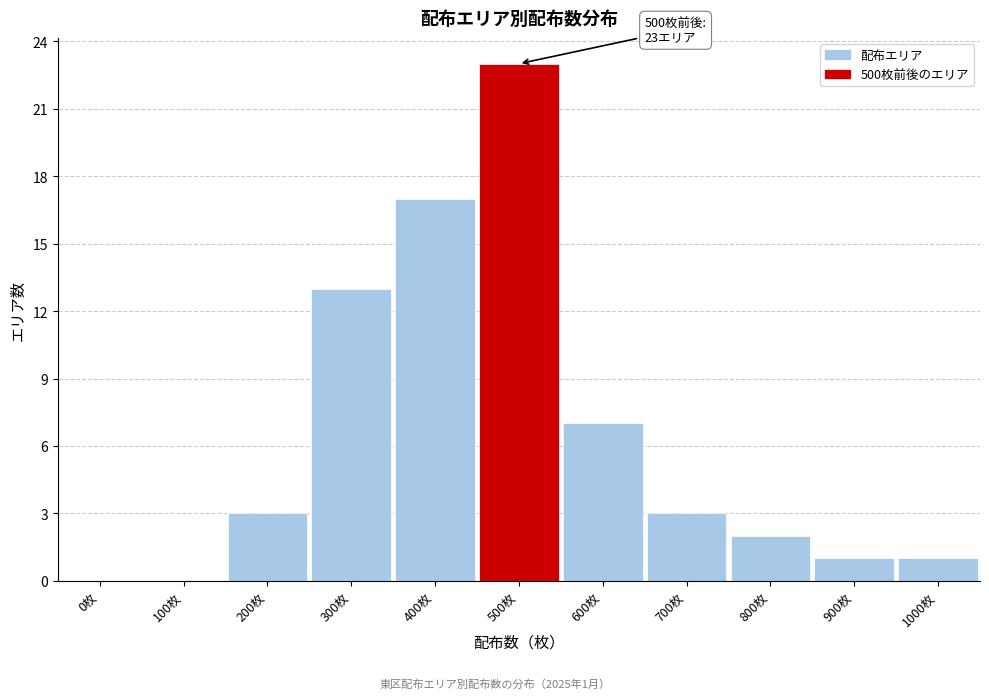

True or false: the data shows 34 at 500枚.

False